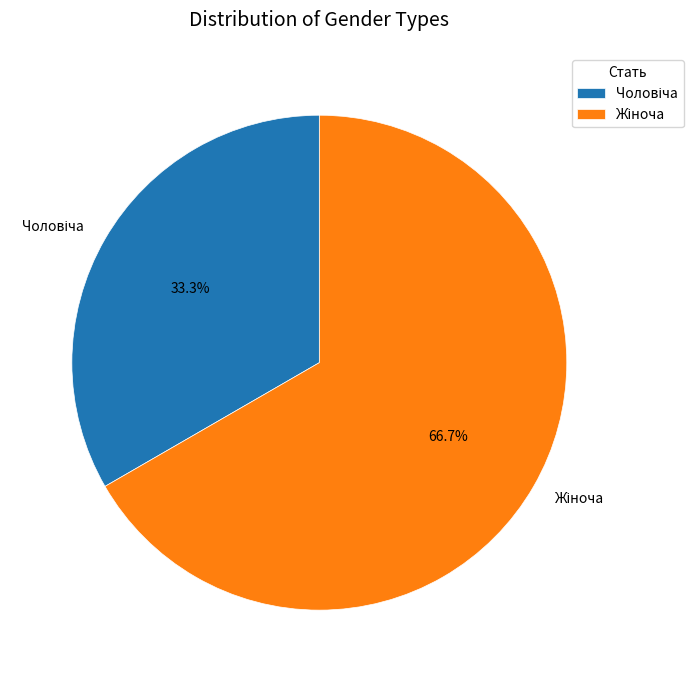

How many segments does this pie chart have?

2